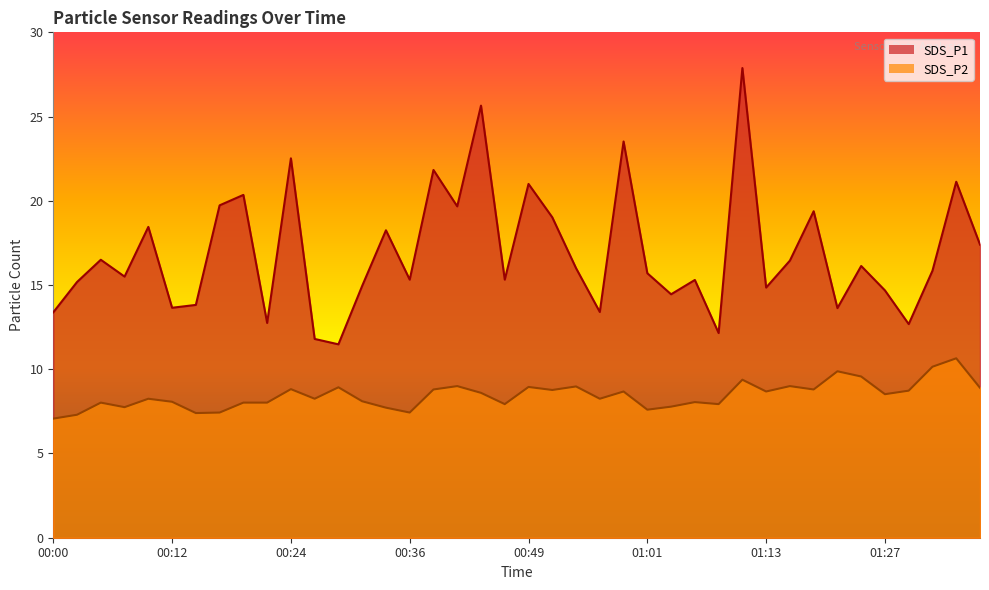

Reading left to right, transcribe all the data shown in this chart.

SDS_P1: 00:00=13.4	00:02=15.2	00:05=16.5	00:07=15.5	00:10=18.4	00:12=13.7	00:15=13.8	00:17=19.7	00:19=20.4	00:22=12.8	00:24=22.5	00:27=11.8	00:29=11.5	00:32=14.9	00:34=18.2	00:36=15.3	00:39=21.8	00:41=19.7	00:44=25.6	00:46=15.3	00:49=21.0	00:51=19.0	00:54=16.0	00:56=13.4	00:59=23.5	01:01=15.7	01:03=14.4	01:06=15.3	01:08=12.2	01:11=27.9	01:13=14.8	01:16=16.4	01:19=19.4	01:21=13.6	01:24=16.1	01:27=14.7	01:29=12.7	01:32=15.8	01:34=21.1	01:37=17.4
SDS_P2: 00:00=7.1	00:02=7.3	00:05=8.0	00:07=7.8	00:10=8.2	00:12=8.1	00:15=7.4	00:17=7.4	00:19=8.0	00:22=8.0	00:24=8.8	00:27=8.2	00:29=8.9	00:32=8.1	00:34=7.7	00:36=7.4	00:39=8.8	00:41=9.0	00:44=8.6	00:46=7.9	00:49=8.9	00:51=8.8	00:54=9.0	00:56=8.2	00:59=8.7	01:01=7.6	01:03=7.8	01:06=8.1	01:08=7.9	01:11=9.4	01:13=8.7	01:16=9.0	01:19=8.8	01:21=9.9	01:24=9.6	01:27=8.5	01:29=8.7	01:32=10.2	01:34=10.7	01:37=8.9